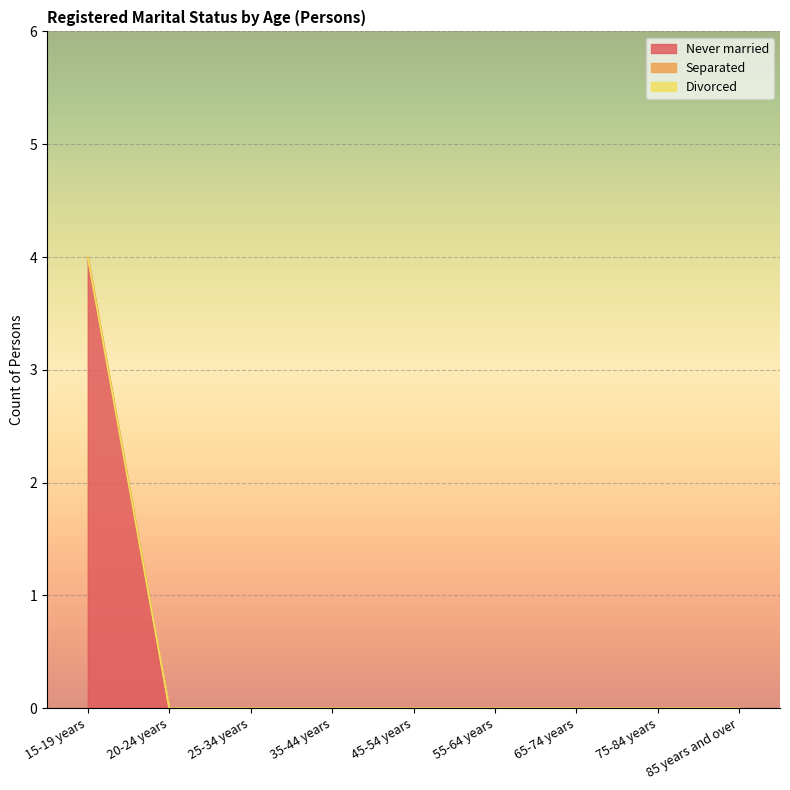

Rank the series at 65-74 years from lowest to highest value.

Never married, Separated, Divorced